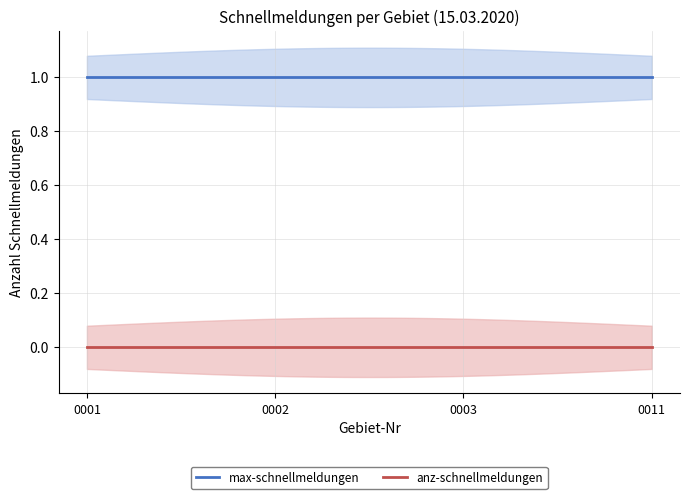

True or false: anz-schnellmeldungen has more than 0 interior local peaks.

False